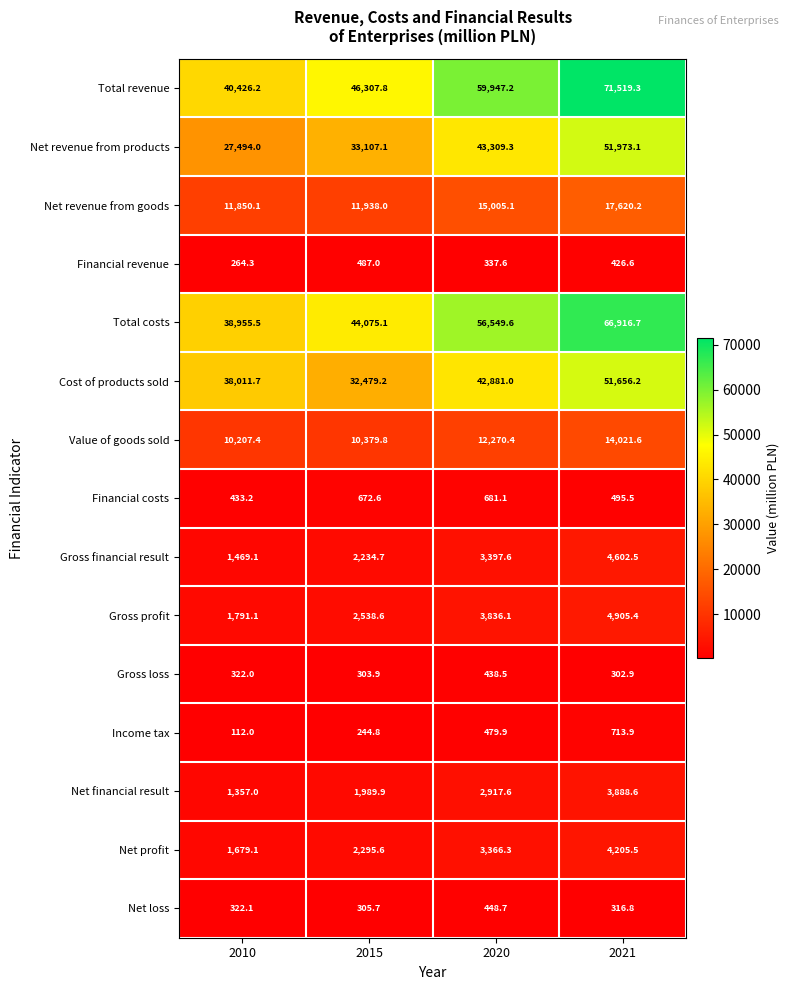

What is the maximum value for Value of goods sold?

14021.6